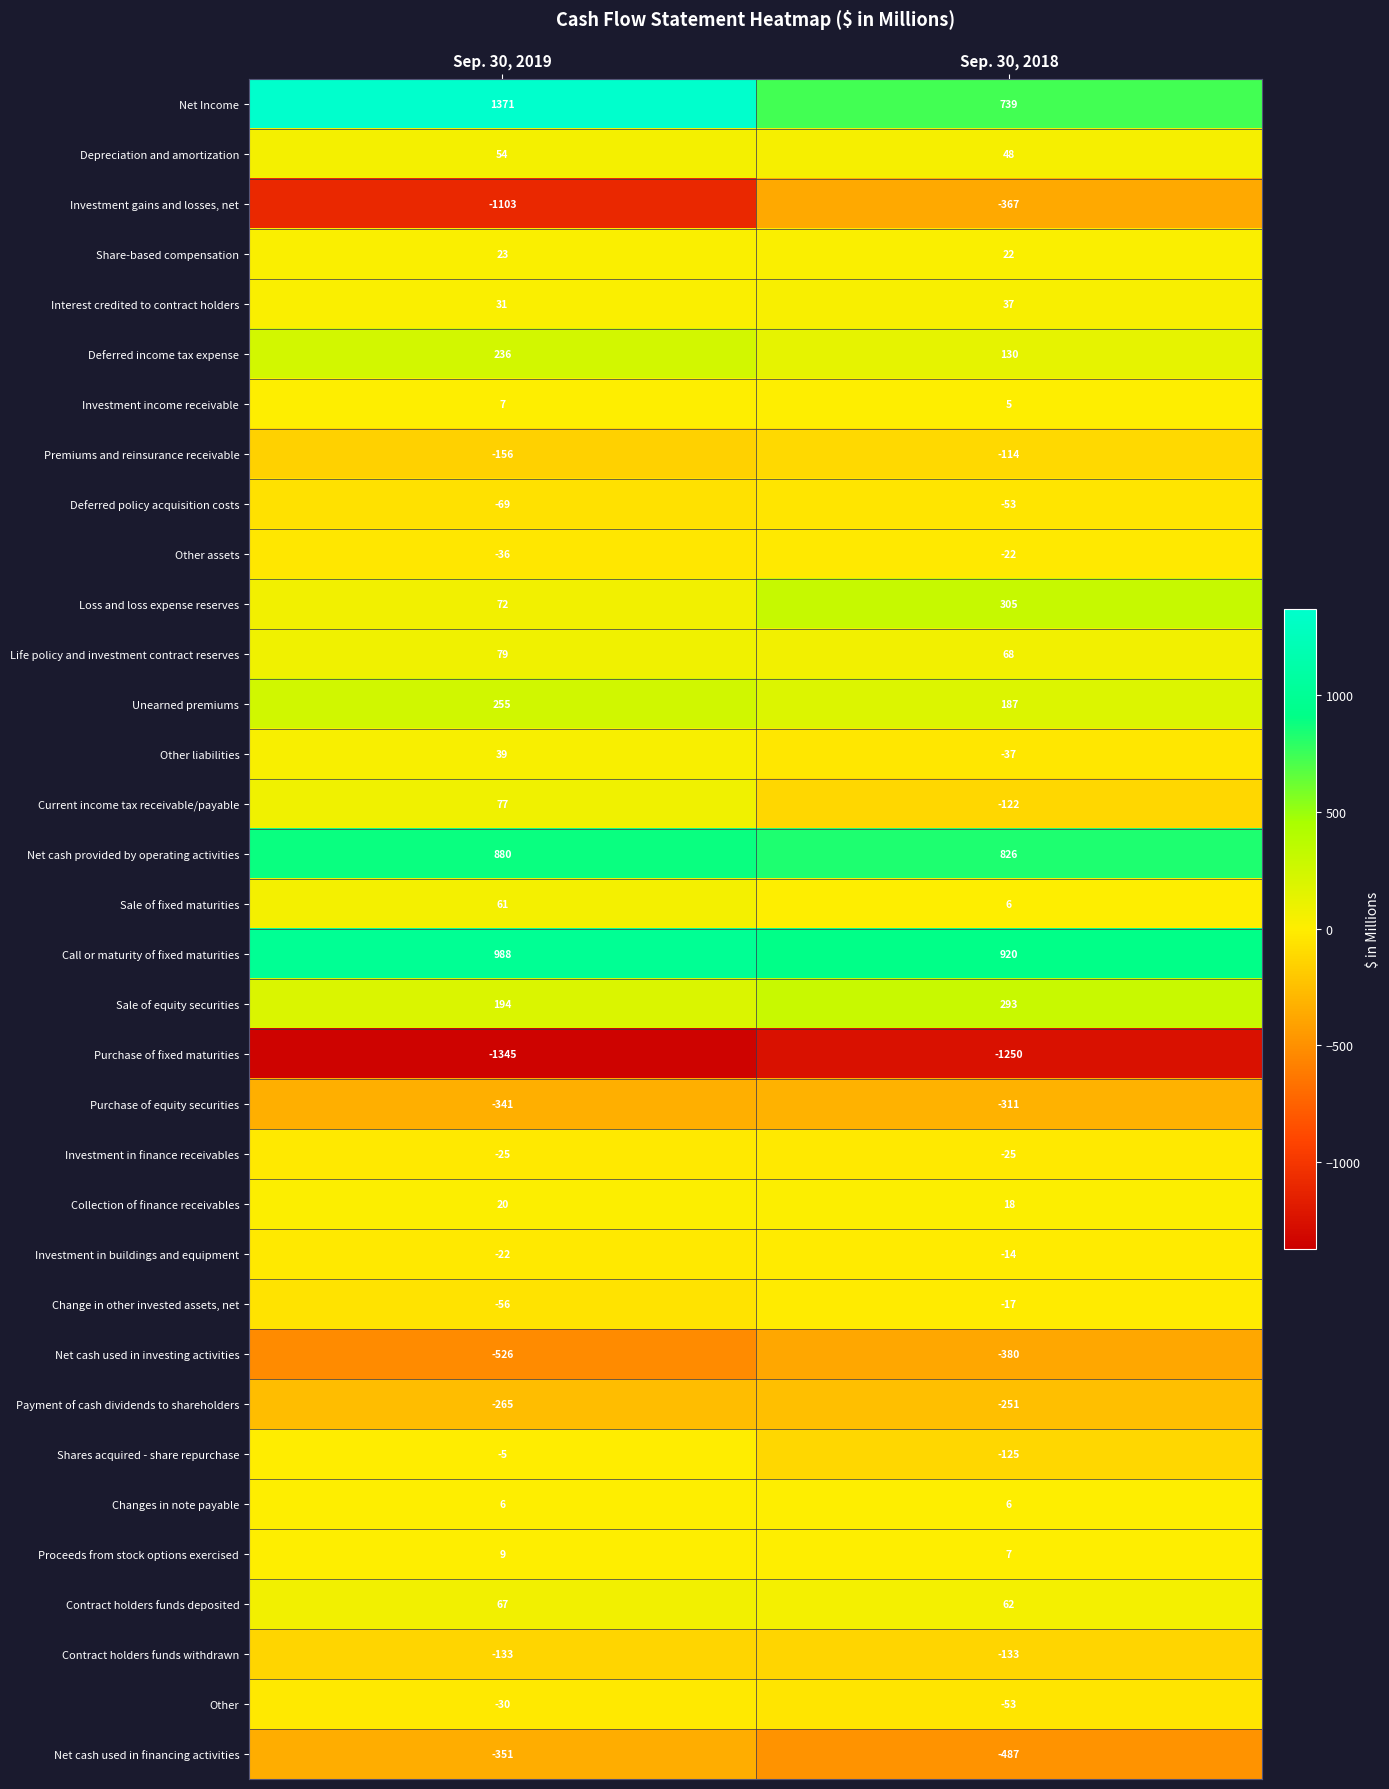

What is the maximum value shown in the chart?

1371